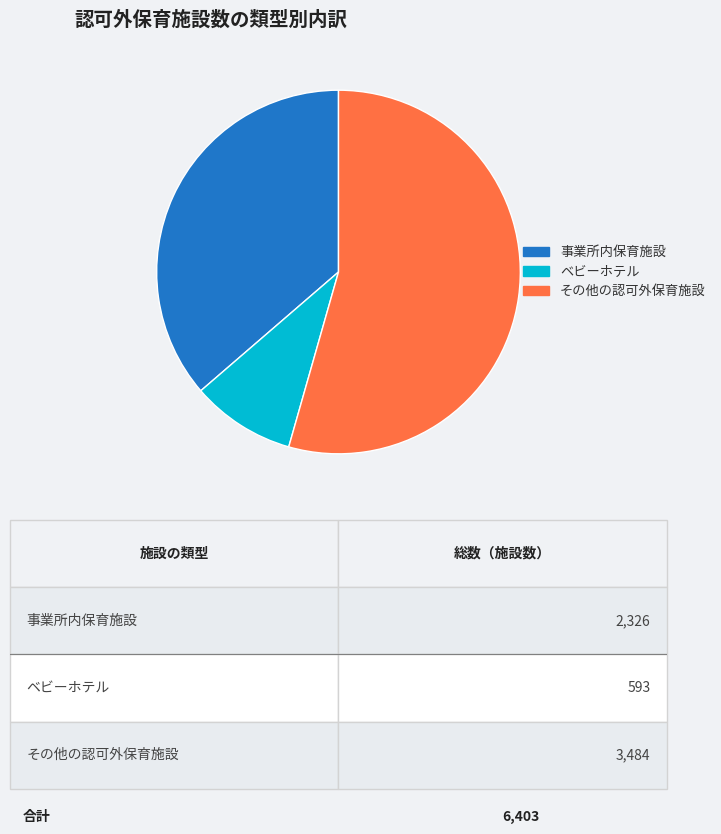

Count the number of slices in the pie.

3